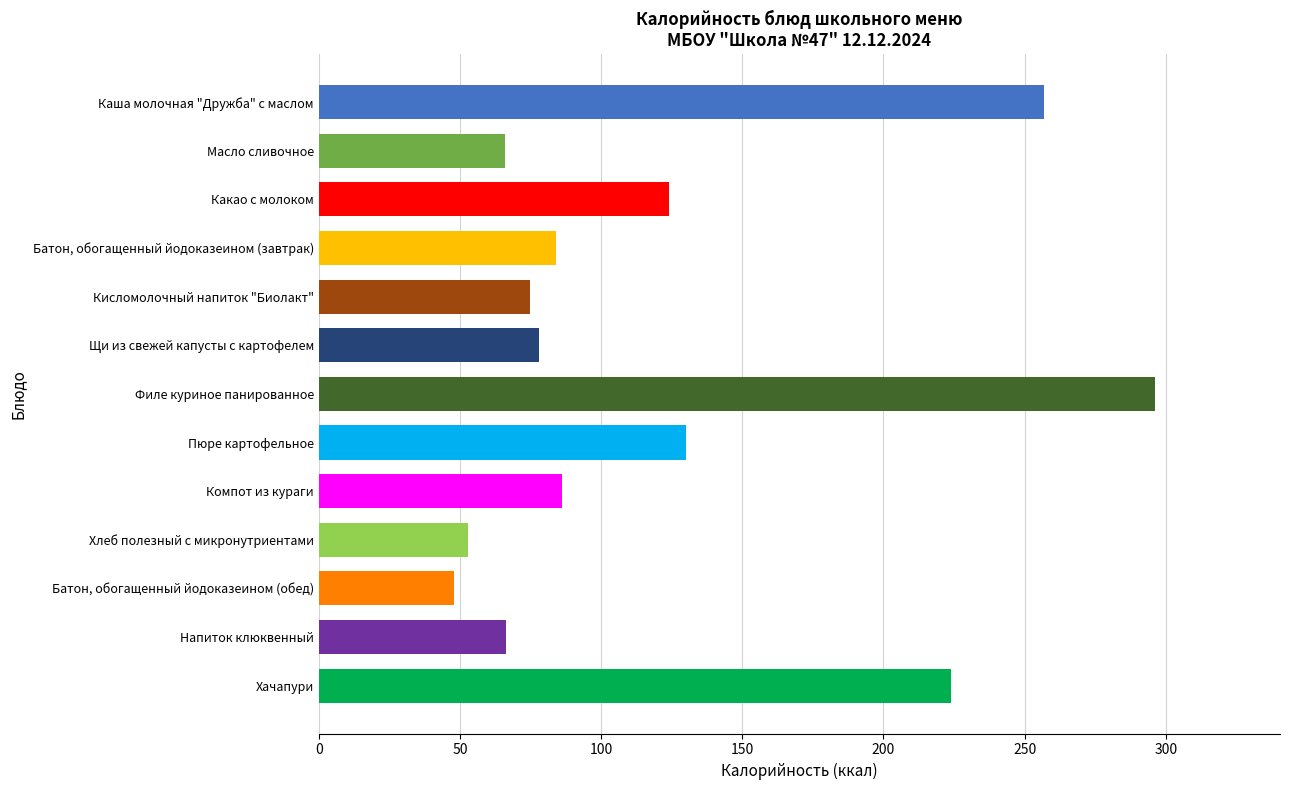

At which category does the chart reach its peak across all series?

Филе куриное панированное